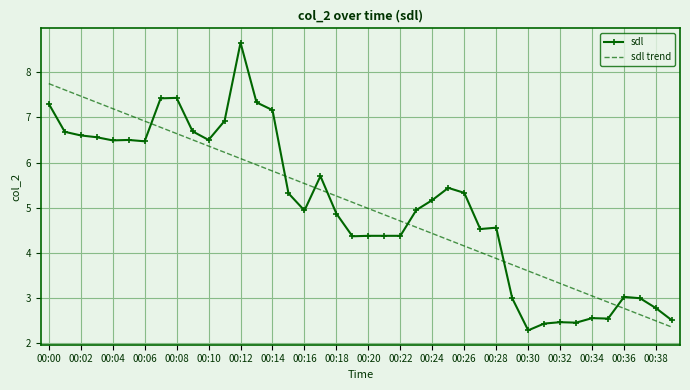

How many intersections are there between sdl trend and sdl?

7